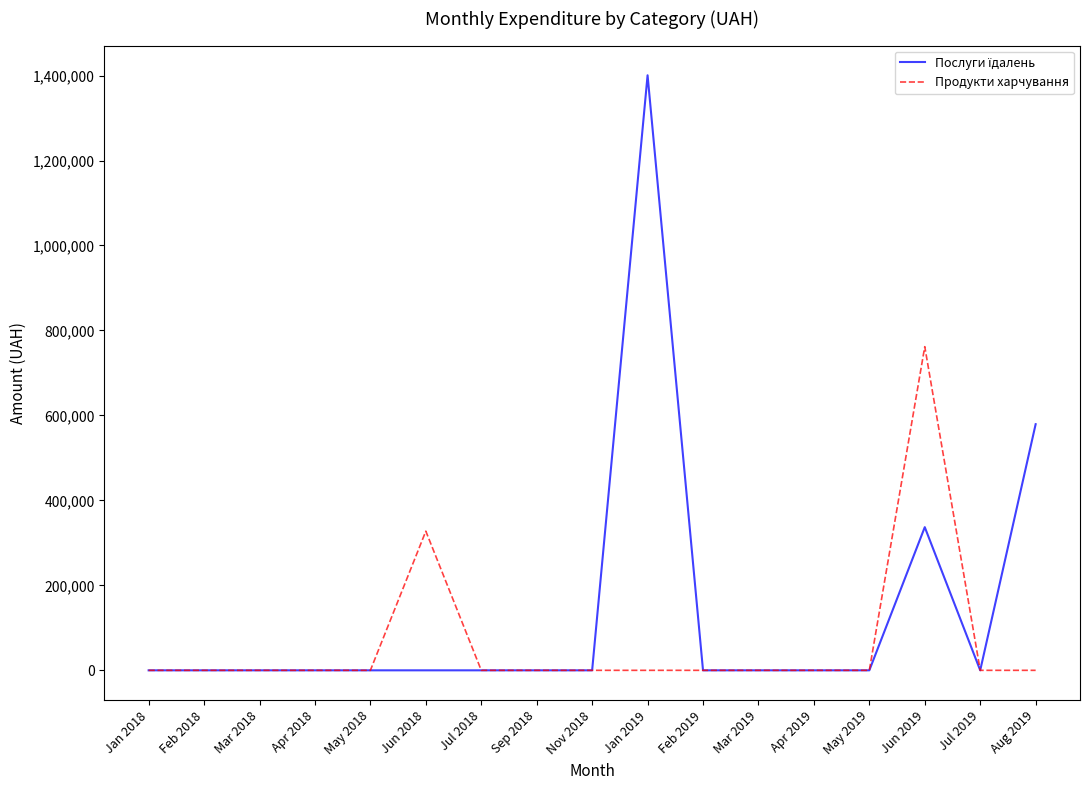

Which label corresponds to the largest value in the chart?

Jan 2019